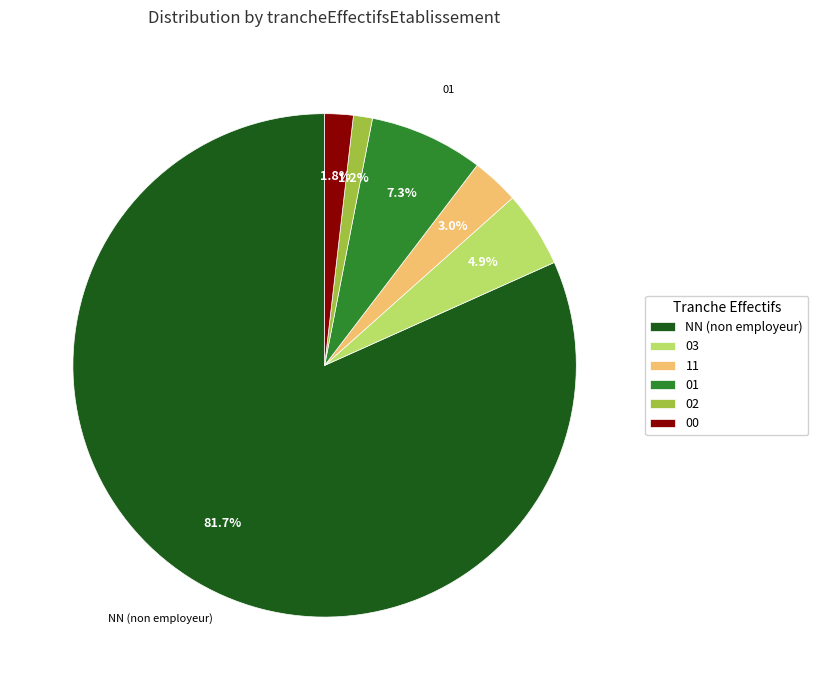

Rank the categories by value from lowest to highest.

02, 00, 11, 03, 01, NN (non employeur)